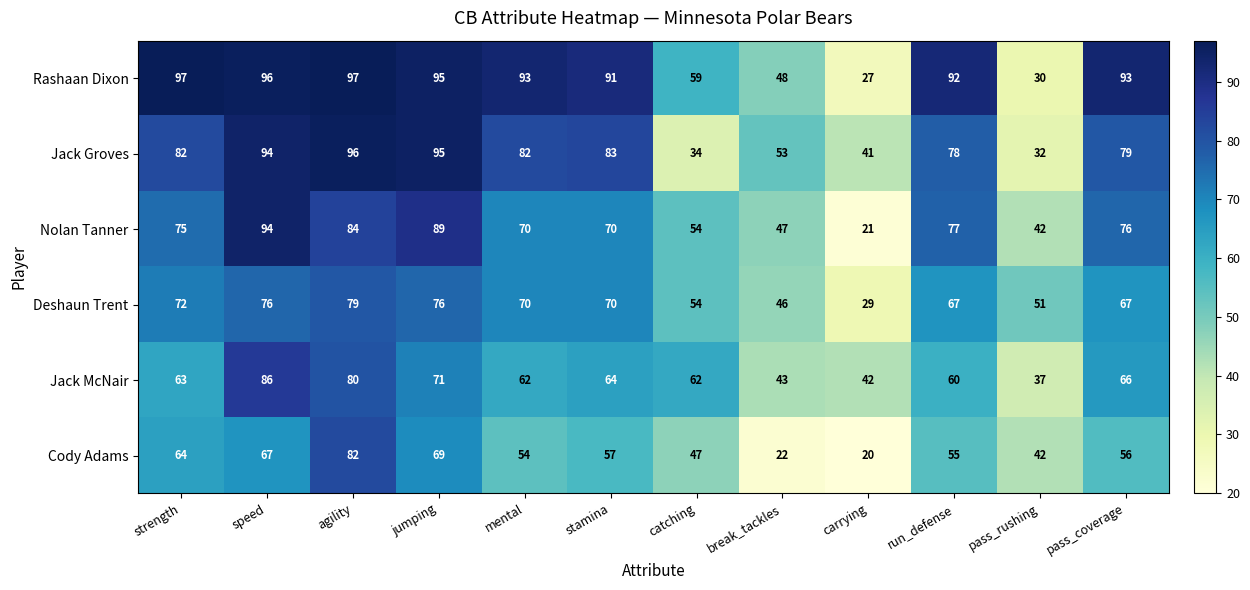

Which series has the largest total across all categories?

Rashaan Dixon